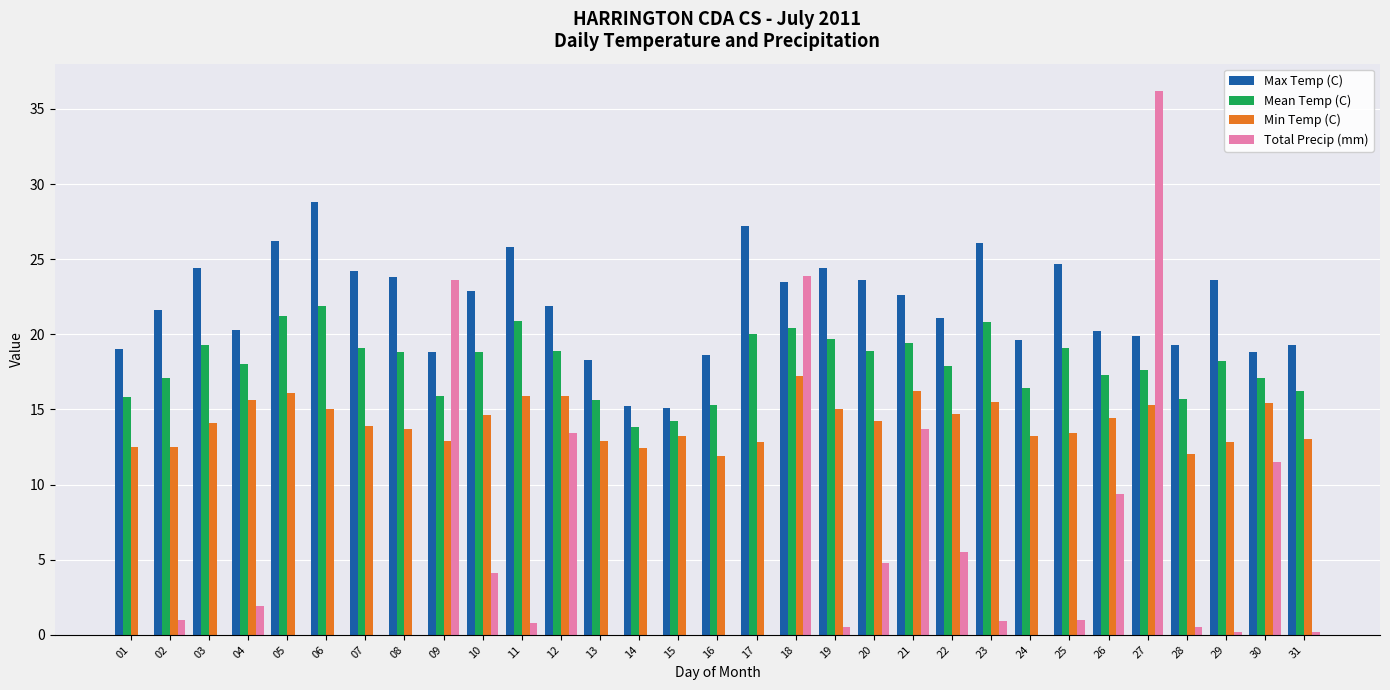

What are all the series names shown in the legend?

Max Temp (C), Mean Temp (C), Min Temp (C), Total Precip (mm)